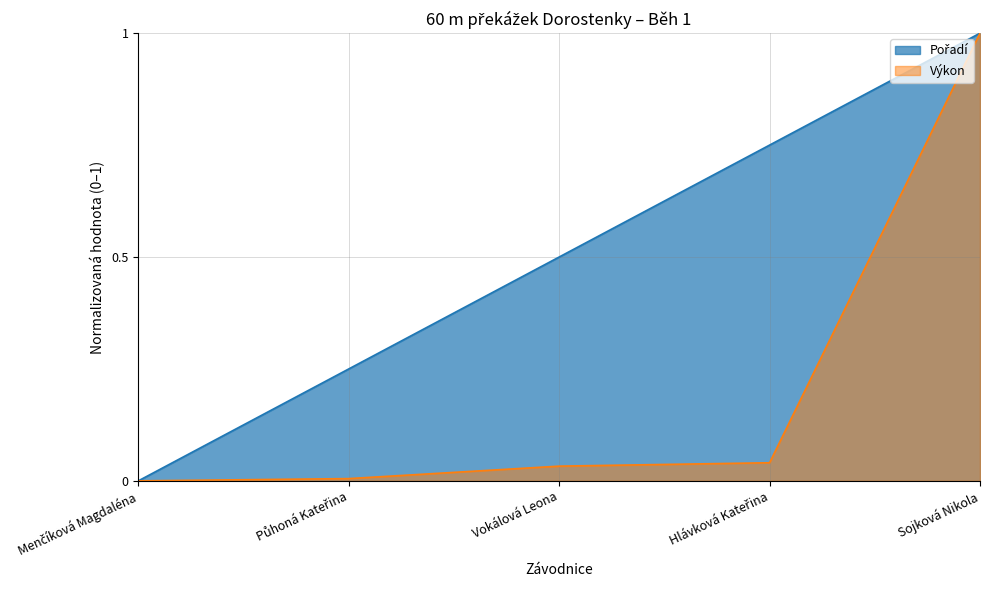

Which category has the highest value in the Pořadí series?

Sojková Nikola